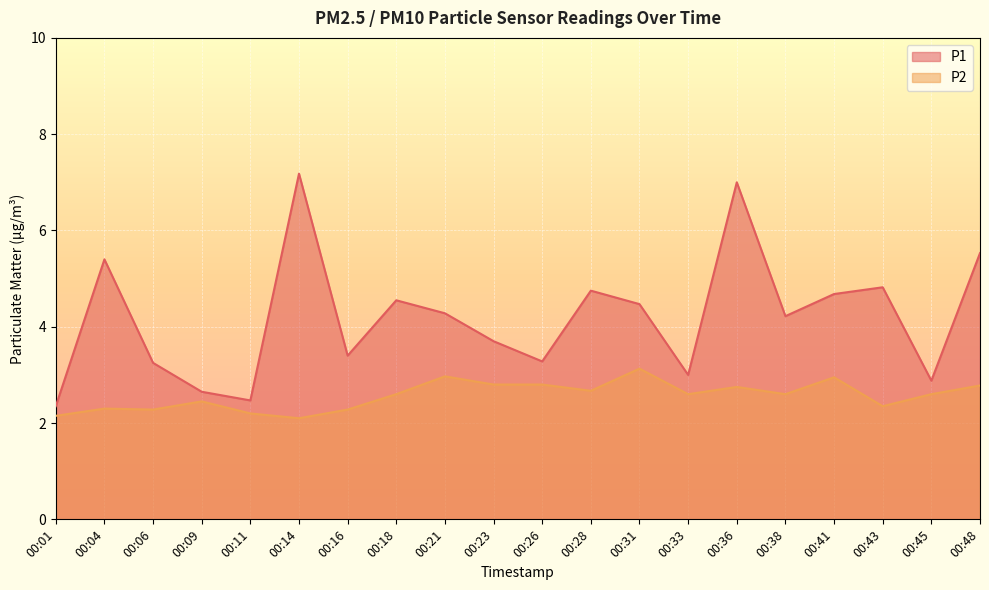

What is the highest value of the P2 series?

3.1